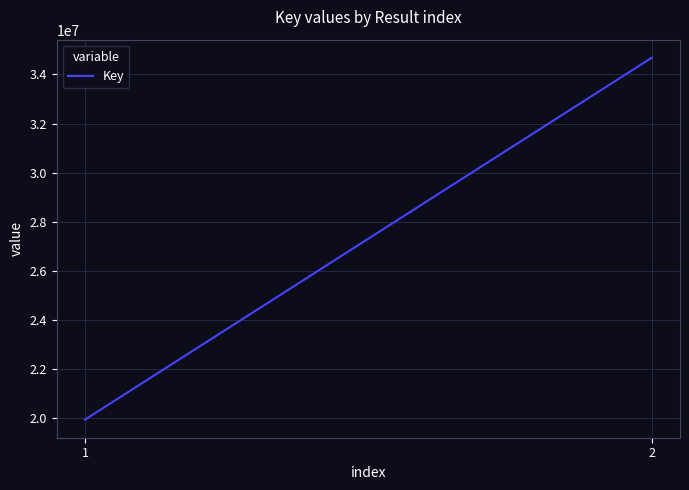

What is the sum of all values?

54609828